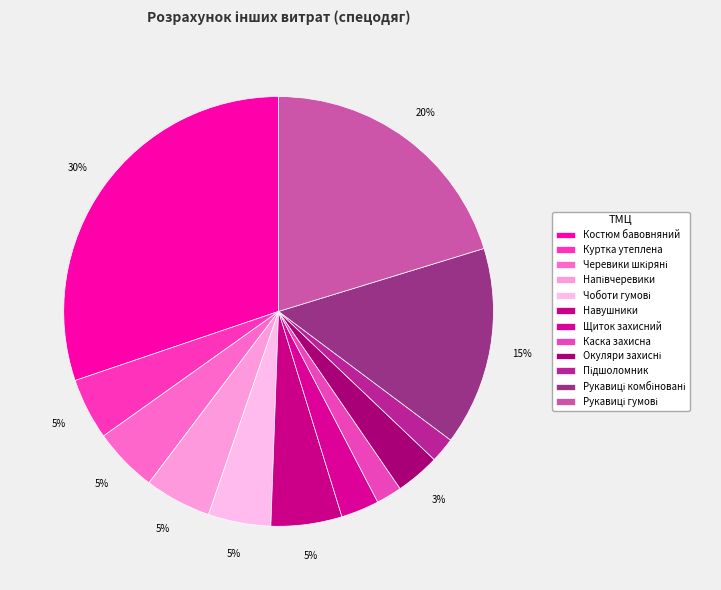

Is there any slice that represents more than half of the pie?

No